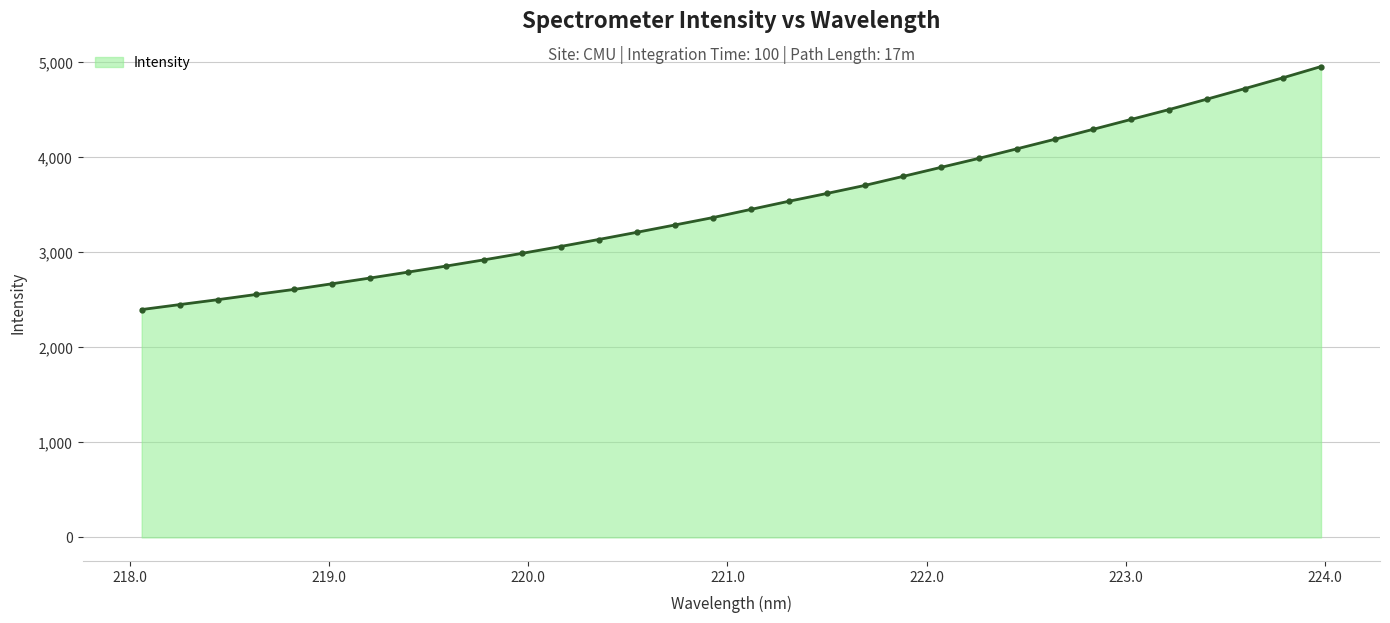

What is the minimum value shown in the chart?

2398.3